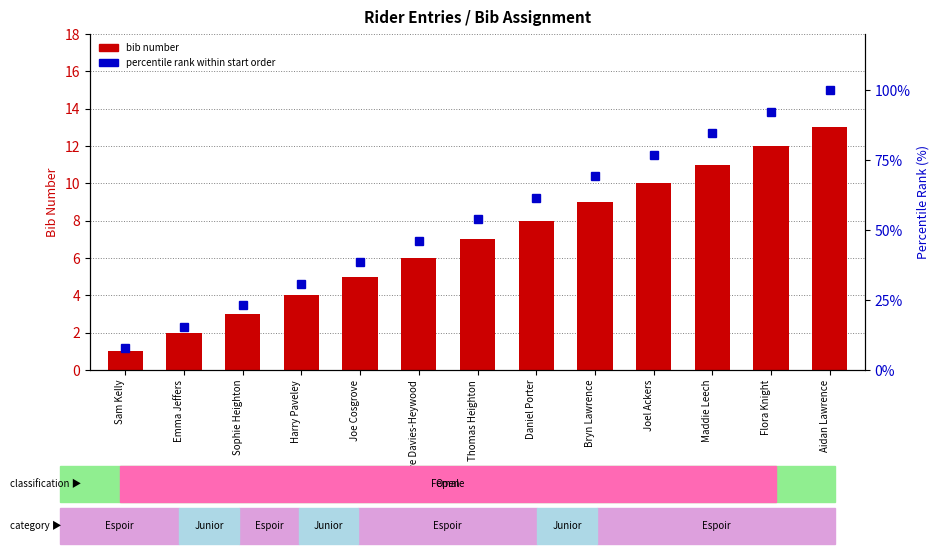

What are all the series names shown in the legend?

bib number, percentile rank